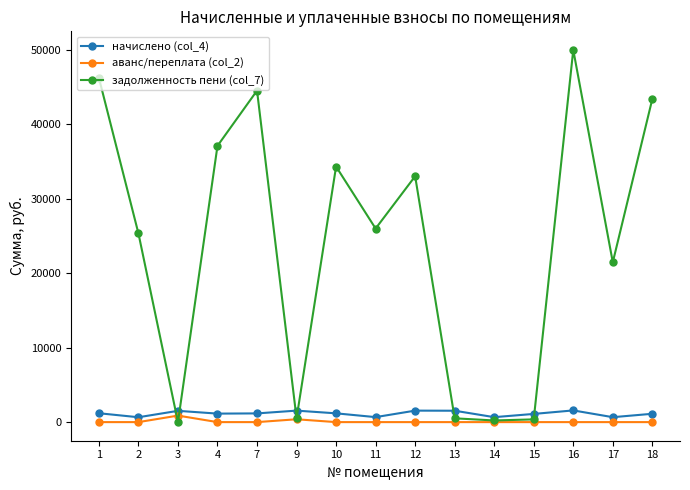

Is the value of задолженность пени (col_7) at 3 greater than the value of начислено (col_4) at 1?

No